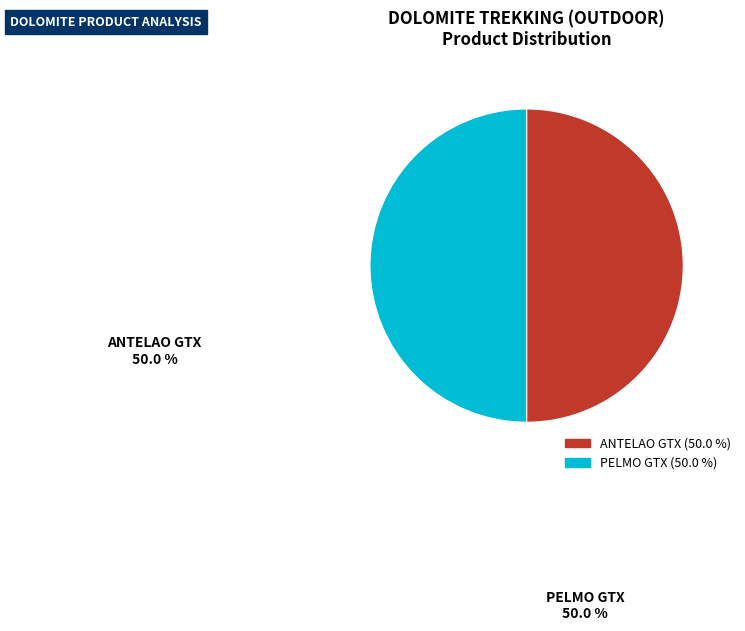

What portion of the pie excludes ANTELAO GTX?

50.0%